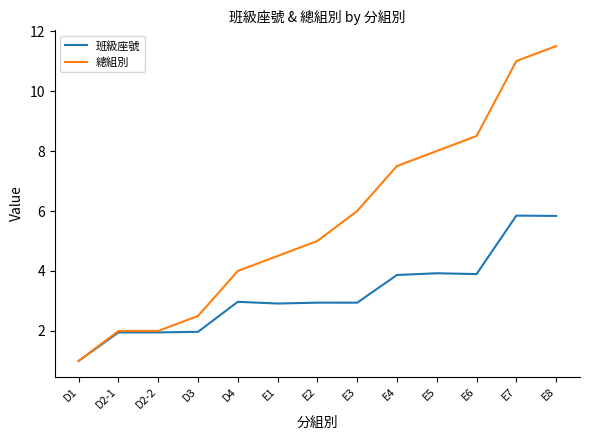

What is the difference between the highest and lowest values at E8?

5.7